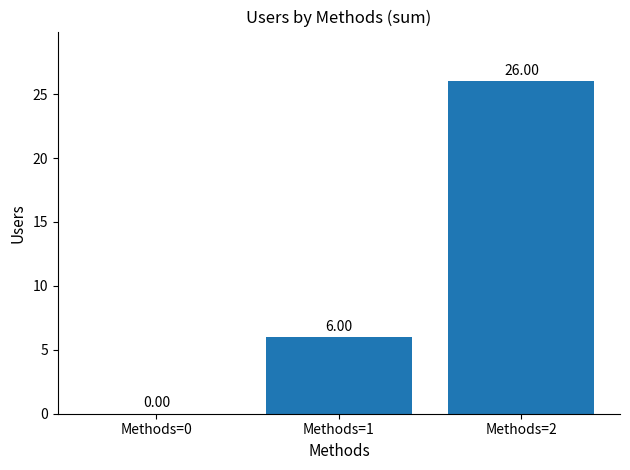

What is the change in value from Methods=0 to Methods=1?

+6